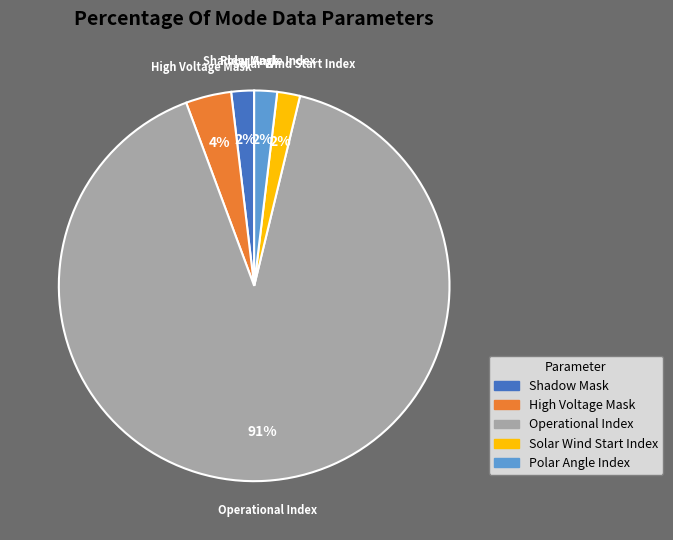

Which category accounts for the majority?

Operational Index